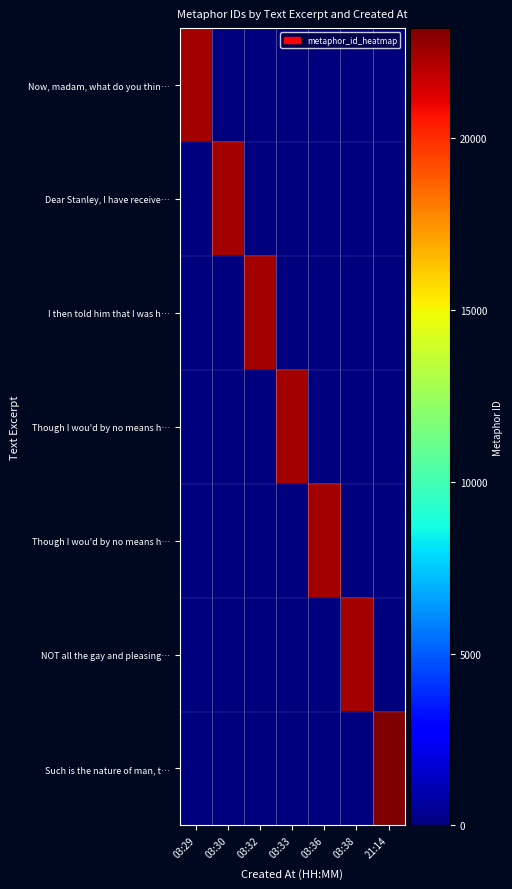

What is the maximum value shown in the chart?

23211